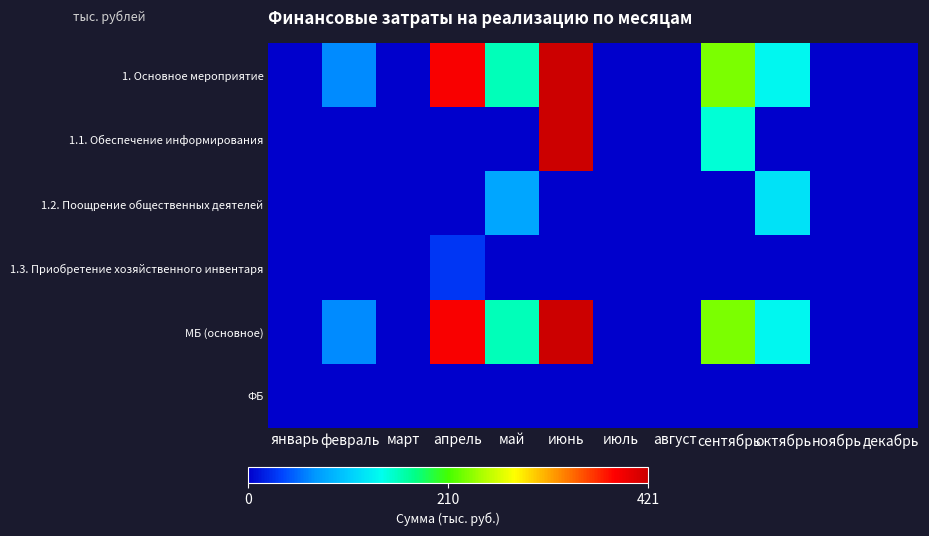

Which series has the widest spread of values?

1. Основное мероприятие